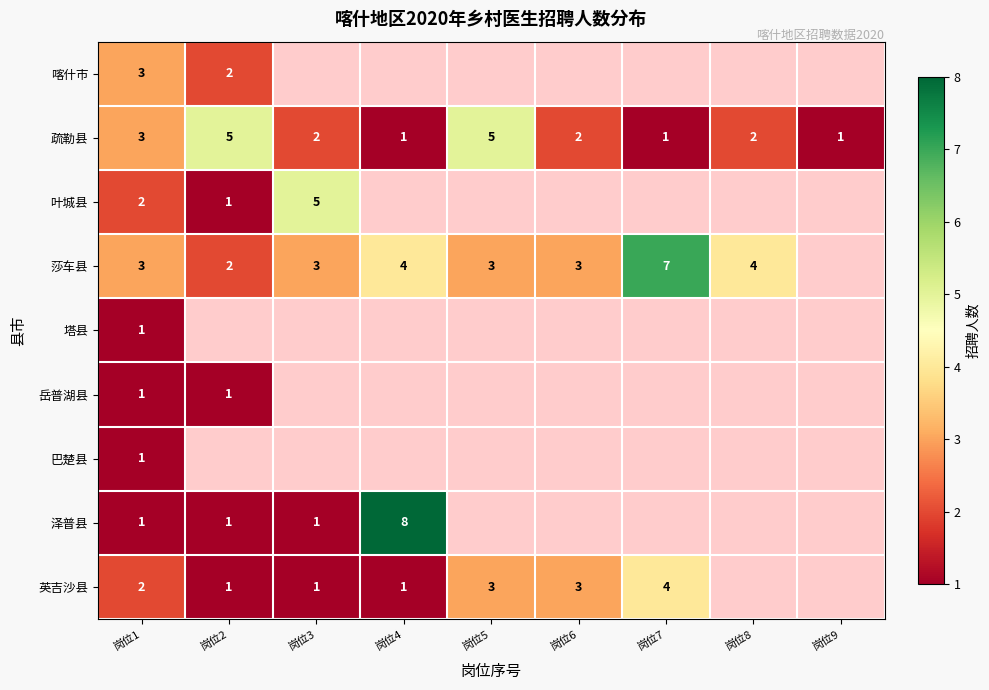

Is it true that 岳普湖县 equals 1 at 岗位1?

True